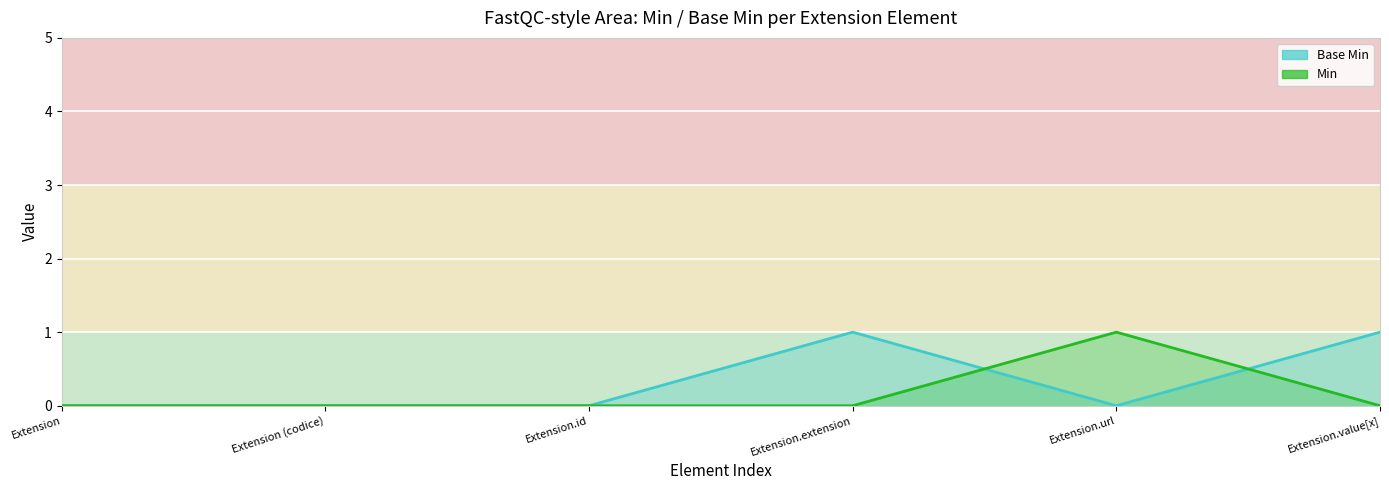

Count the number of categories in the chart.

6